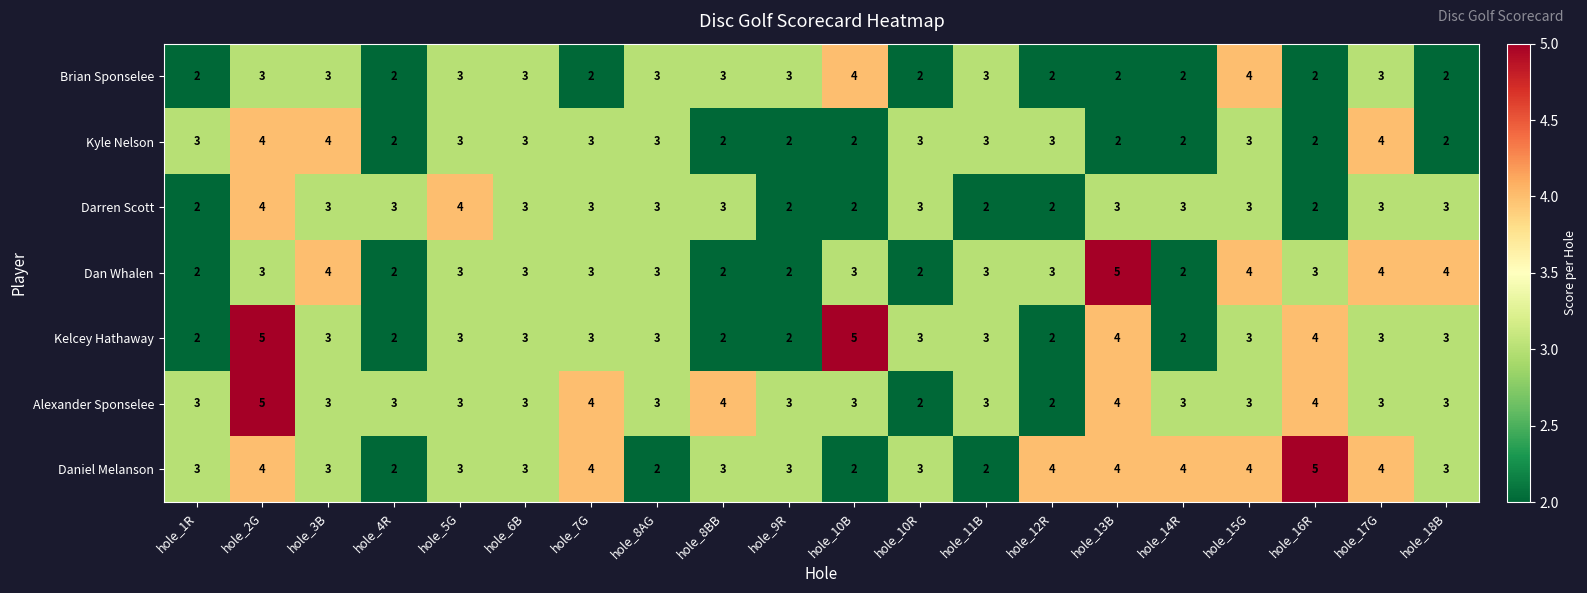

What is the maximum value shown in the chart?

5